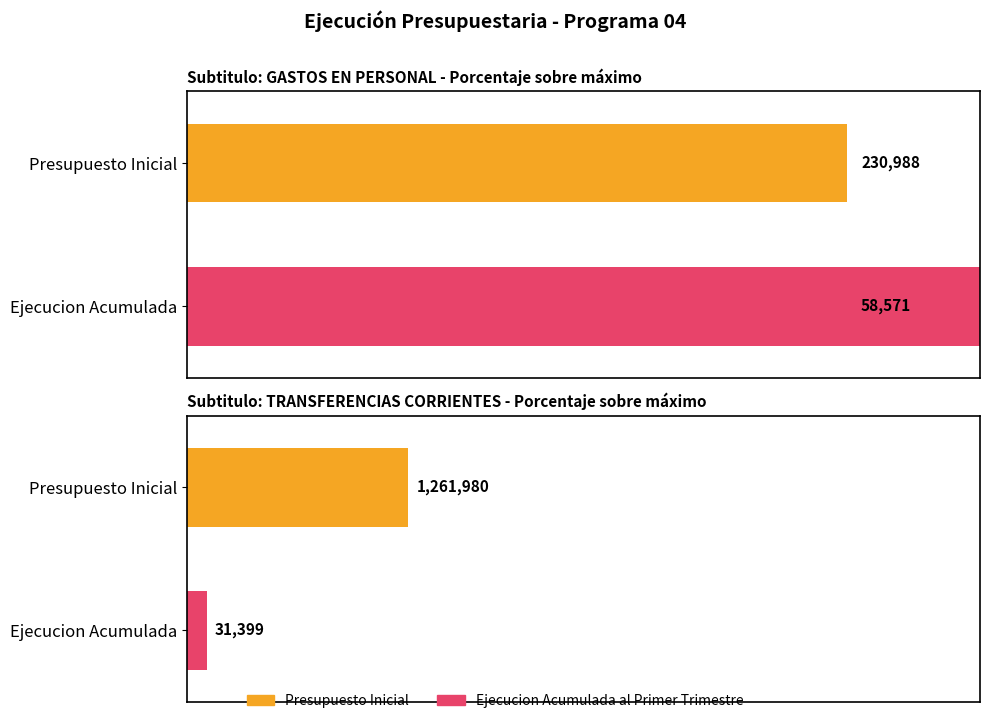

The value of Ejecucion Acumulada al Primer Trimestre at BIENES Y SERVICIOS is 1635. True or false?

False